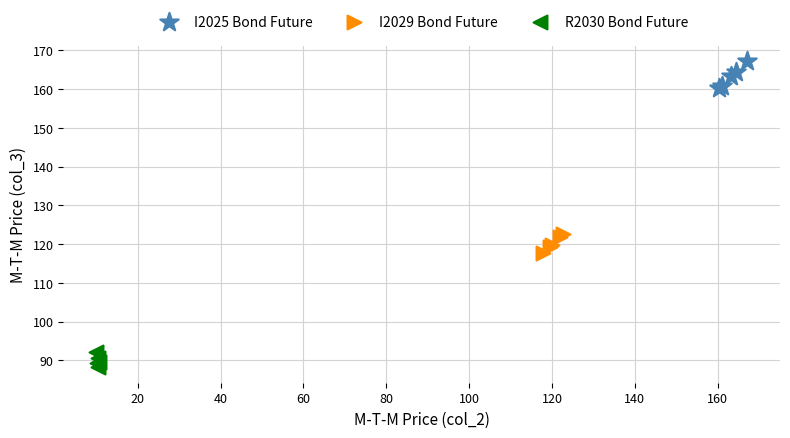

What are all the series names shown in the legend?

I2025 Bond Future, I2029 Bond Future, R2030 Bond Future